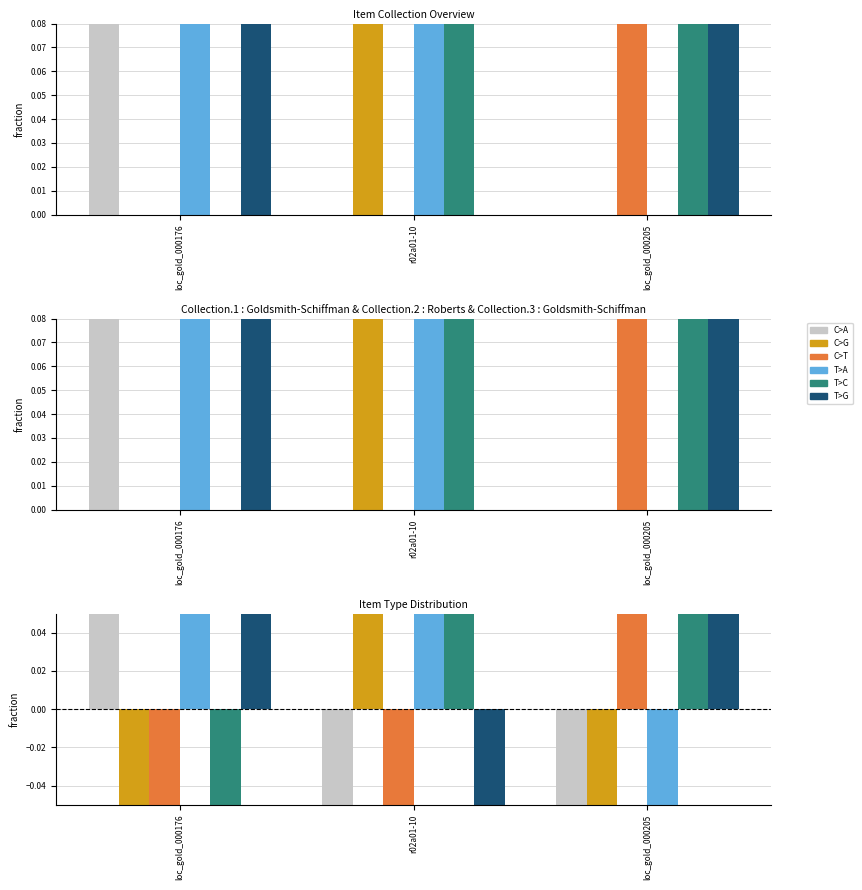

Reading right to left, list all the values displayed in this chart.

C>A: loc_gold_000205=-0.1	r02a01-10=-0.1	loc_gold_000176=0.2
C>G: loc_gold_000205=-0.1	r02a01-10=0.2	loc_gold_000176=-0.1
C>T: loc_gold_000205=0.2	r02a01-10=-0.1	loc_gold_000176=-0.1
T>A: loc_gold_000205=-0.2	r02a01-10=0.1	loc_gold_000176=0.1
T>C: loc_gold_000205=0.1	r02a01-10=0.1	loc_gold_000176=-0.2
T>G: loc_gold_000205=0.1	r02a01-10=-0.2	loc_gold_000176=0.1